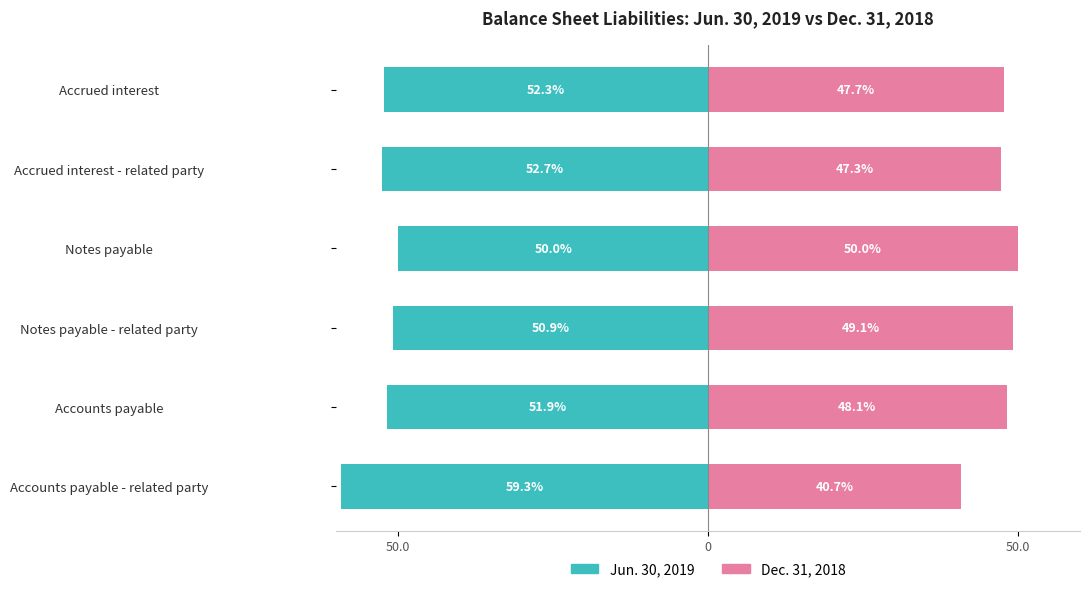

What is the minimum value for Jun. 30, 2019?

-59.3